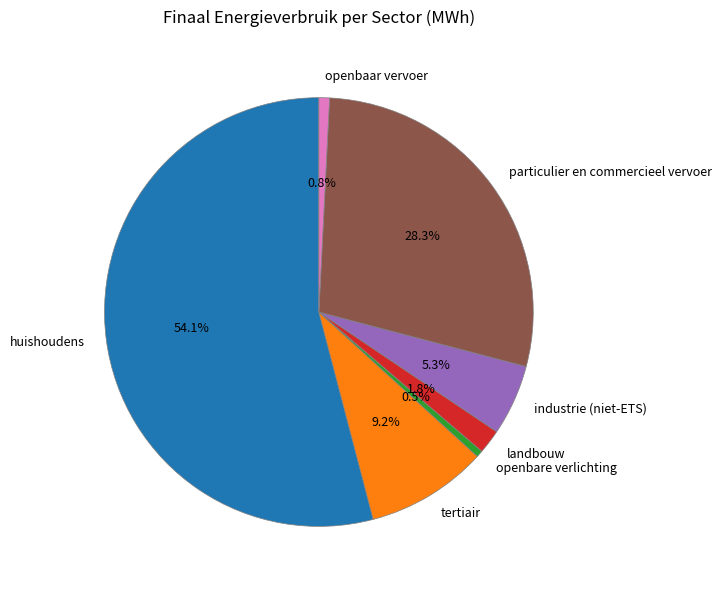

How many segments does this pie chart have?

7